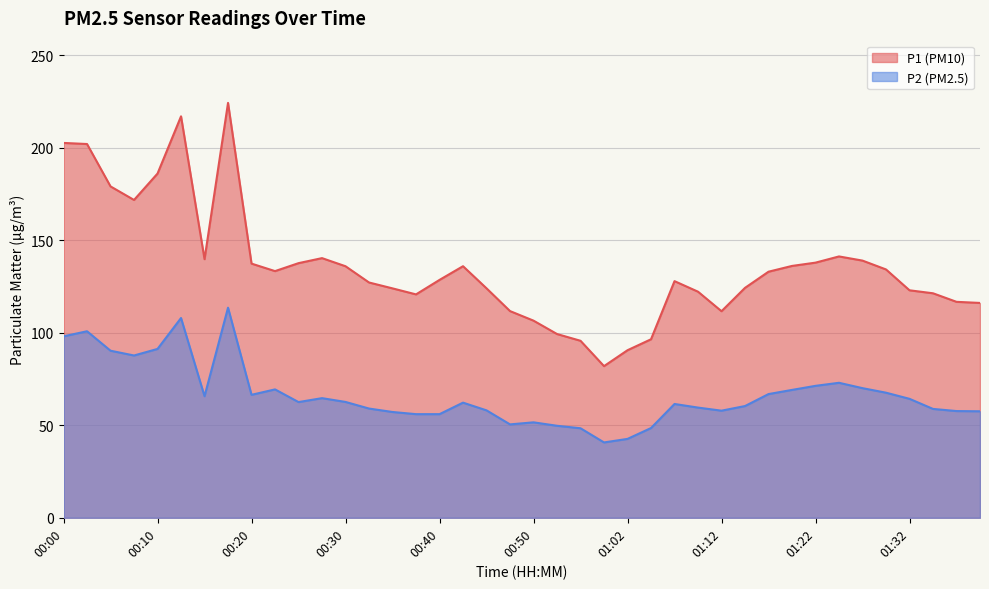

Which series has the largest total across all categories?

P1